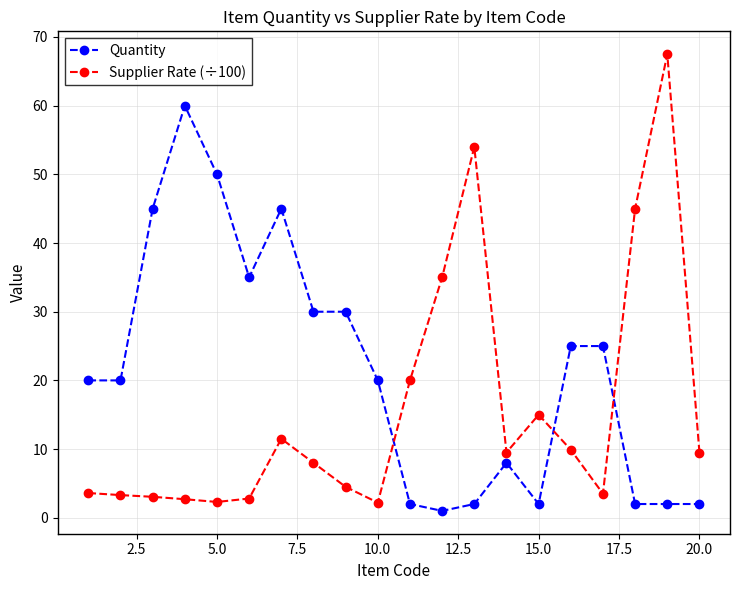

Rank the series by their maximum value, from highest to lowest.

Supplier Rate (÷100), Quantity